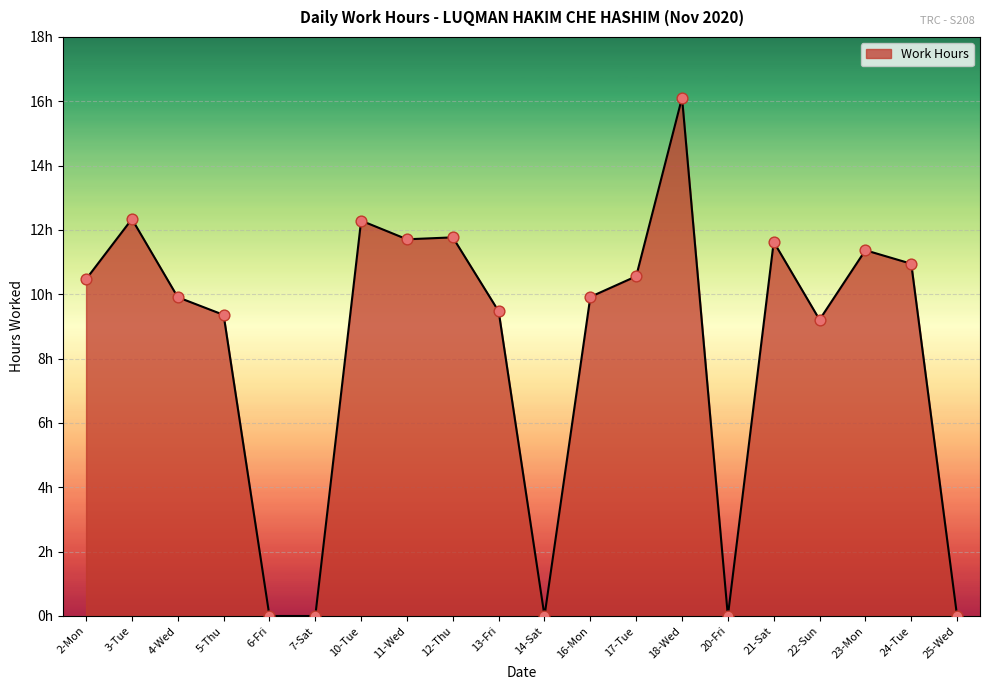

Which has a higher value, 21-Sat or 17-Tue?

21-Sat